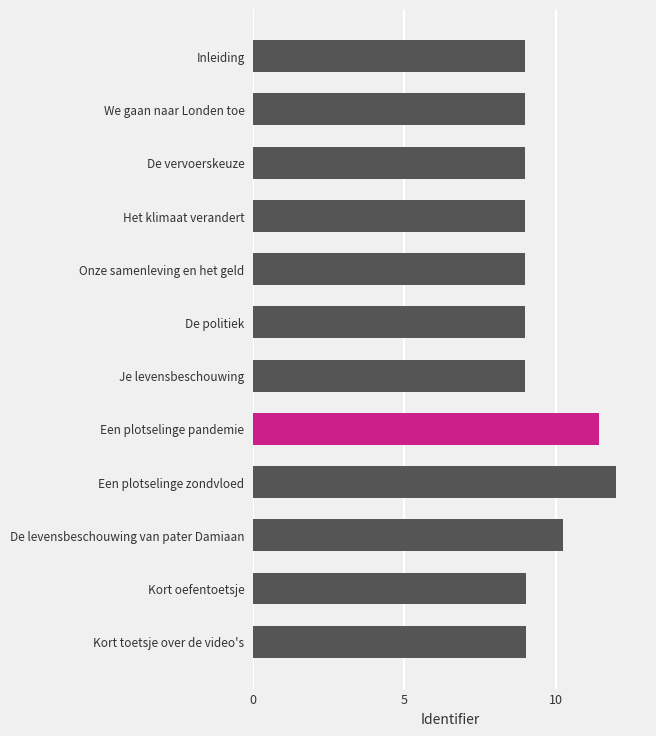

Between De levensbeschouwing van pater Damiaan and We gaan naar Londen toe, which is larger?

De levensbeschouwing van pater Damiaan